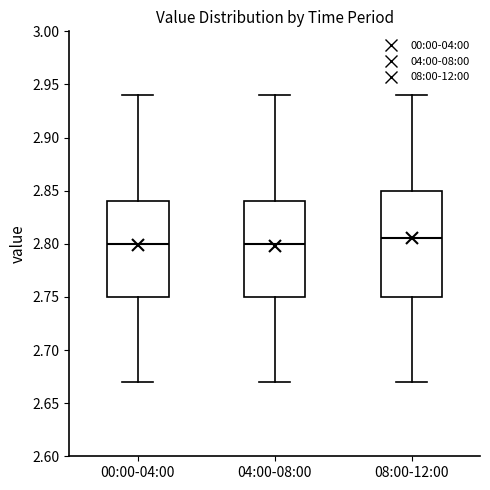

Which box is the tallest, from its lower edge to its upper edge?

08:00-12:00